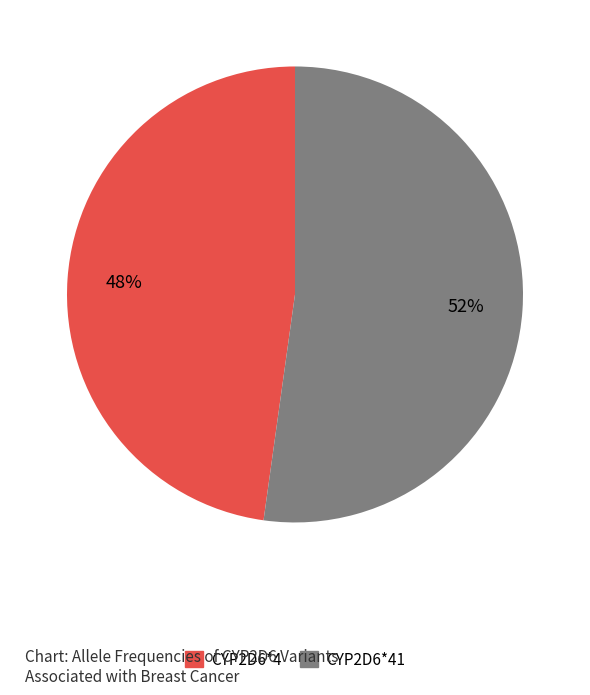

Does any single category account for the majority?

Yes